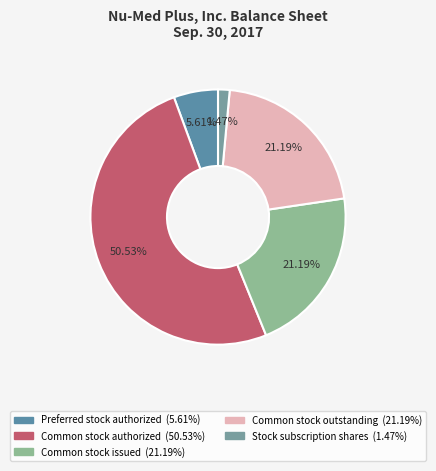

What portion of the pie excludes Common stock issued?

78.8%